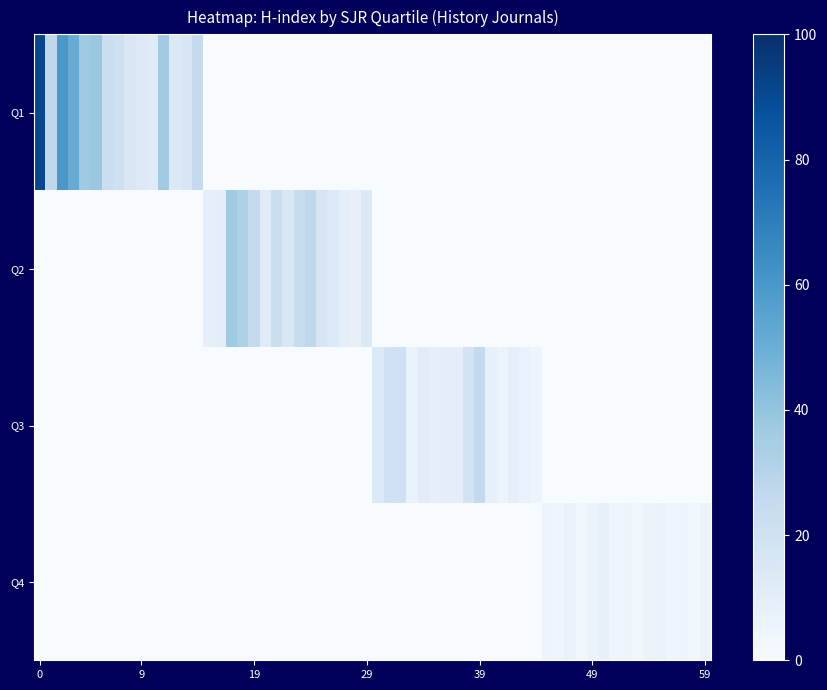

Which series has the widest spread of values?

Q1